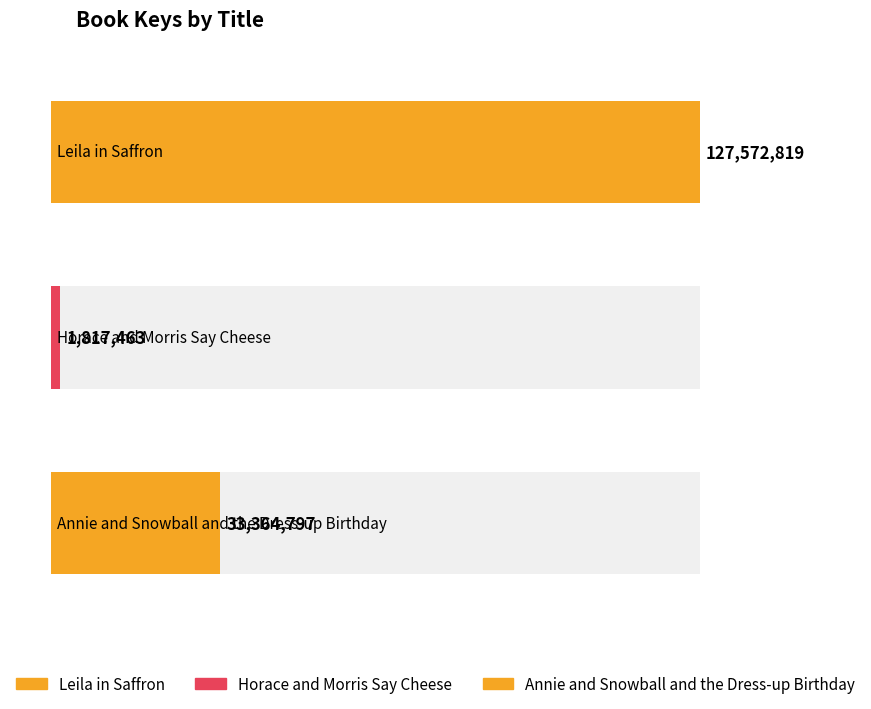

Approximately how many times larger is the value at Leila in Saffron compared to Horace and Morris Say Cheese?

70.2